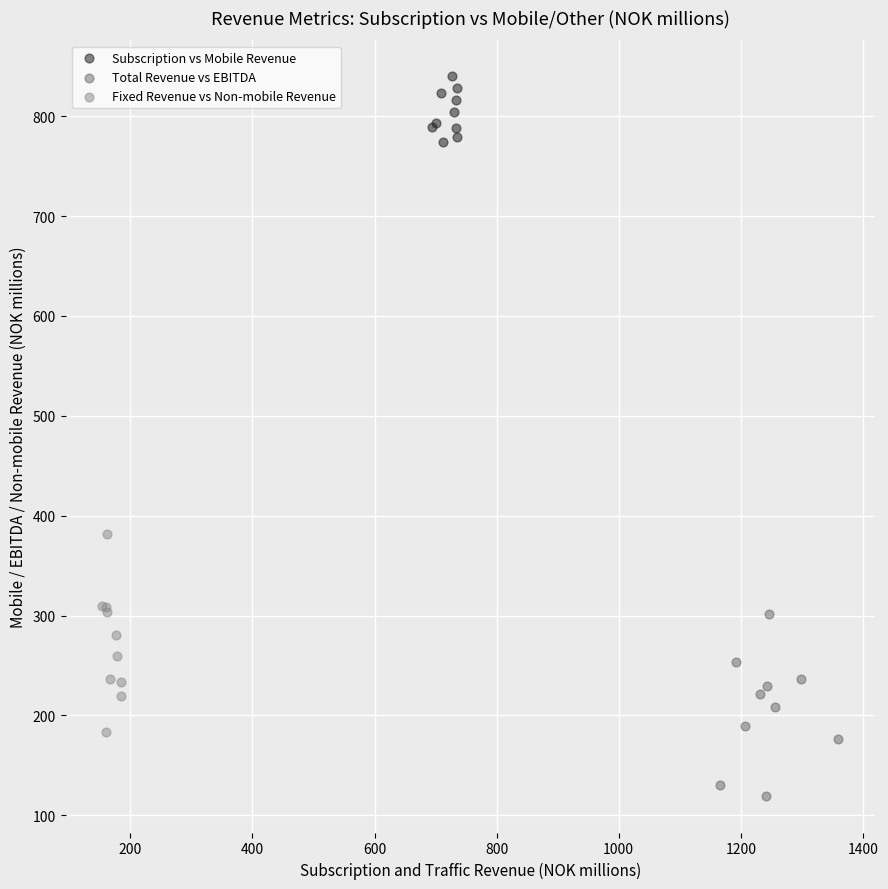

Which series contains the lowest Y value?

Total Revenue vs EBITDA